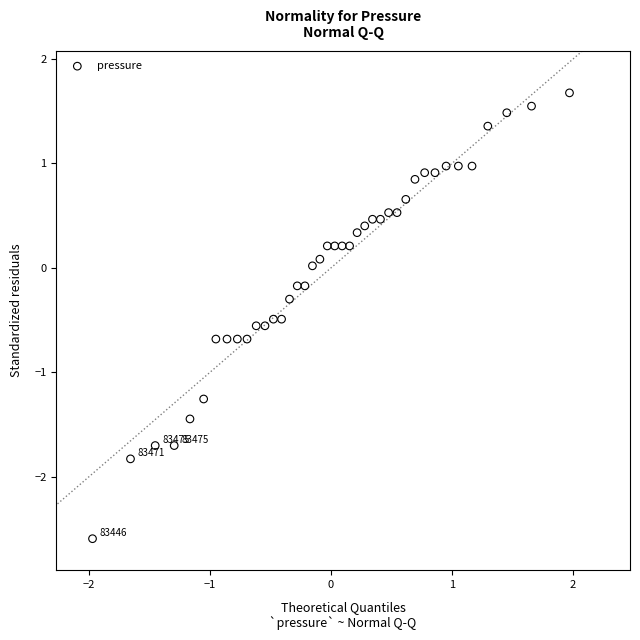

What is the range of X values (max minus min)?

3.9